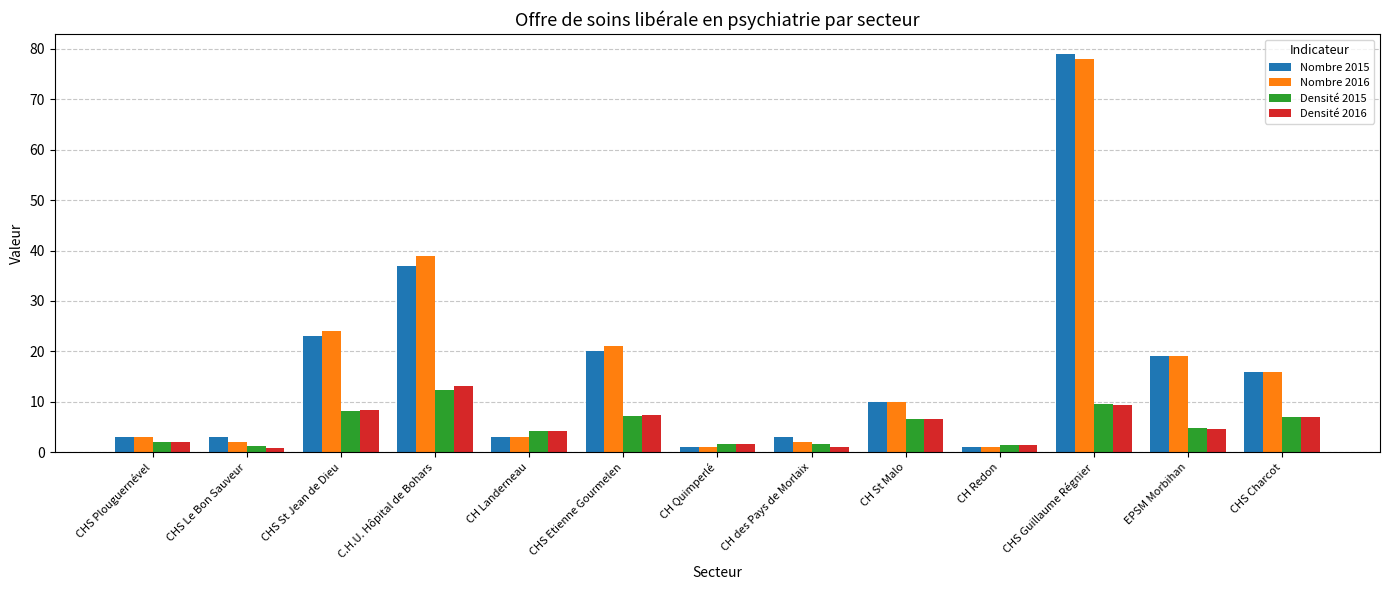

Read the Nombre 2016 value at CHS Charcot.

16.0